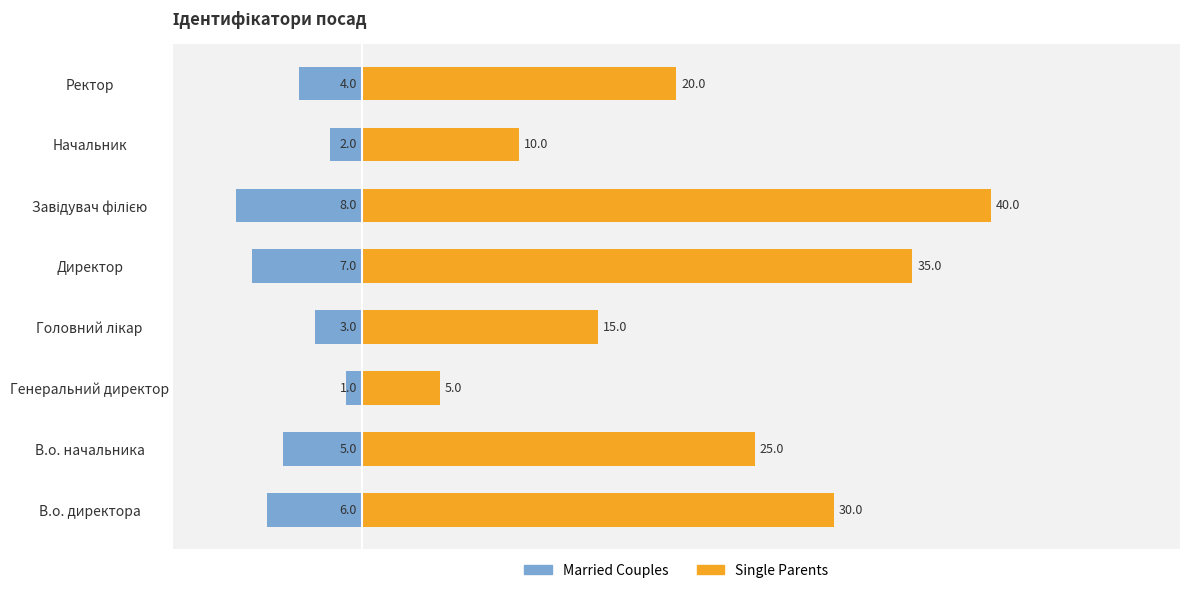

Reading left to right, list all the values displayed in this chart.

Married Couples: -6	-5	-1	-3	-7	-8	-2	-4
Single Parents: 30	25	5	15	35	40	10	20